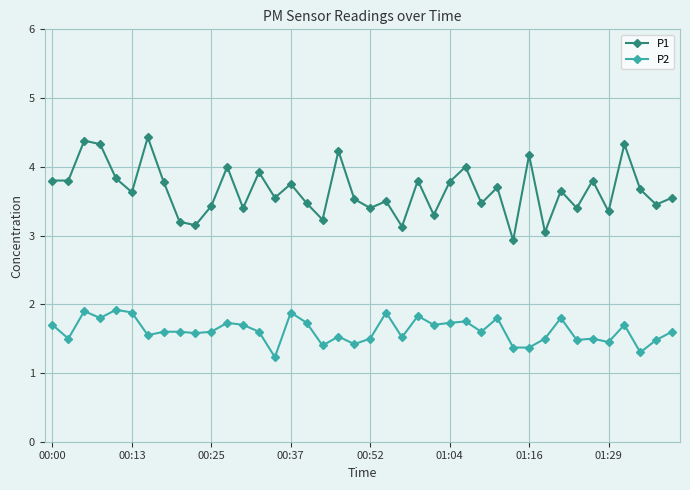

What is the value of the P1 point at the 21st from the left?

3.4